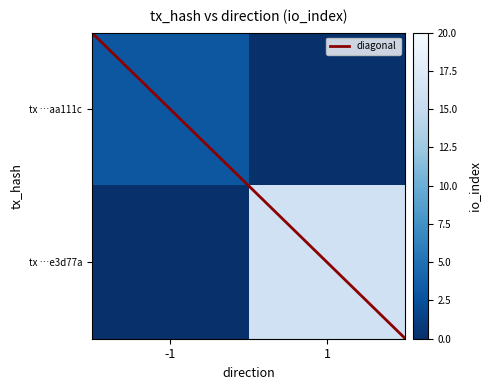

What value does the aa111c8157139afe933fac27a9a87b01025f6be series have at direction?

-1